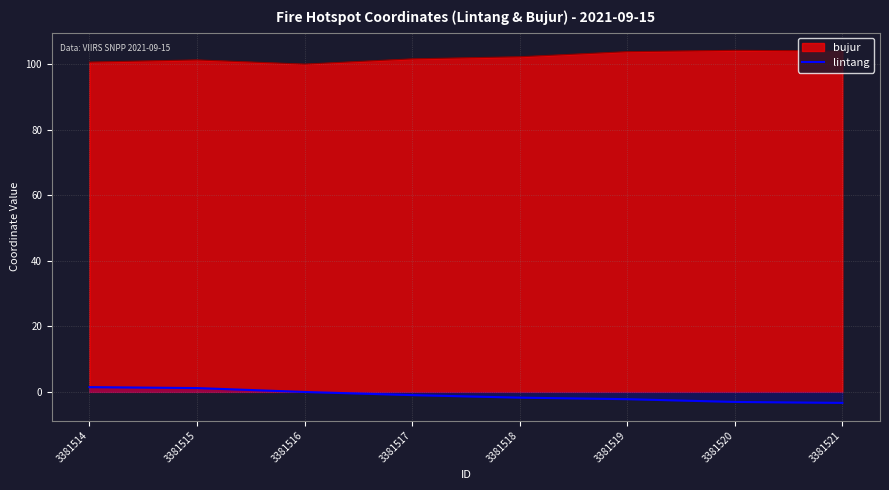

What is the difference between the maximum and minimum values in the bujur series?

4.2